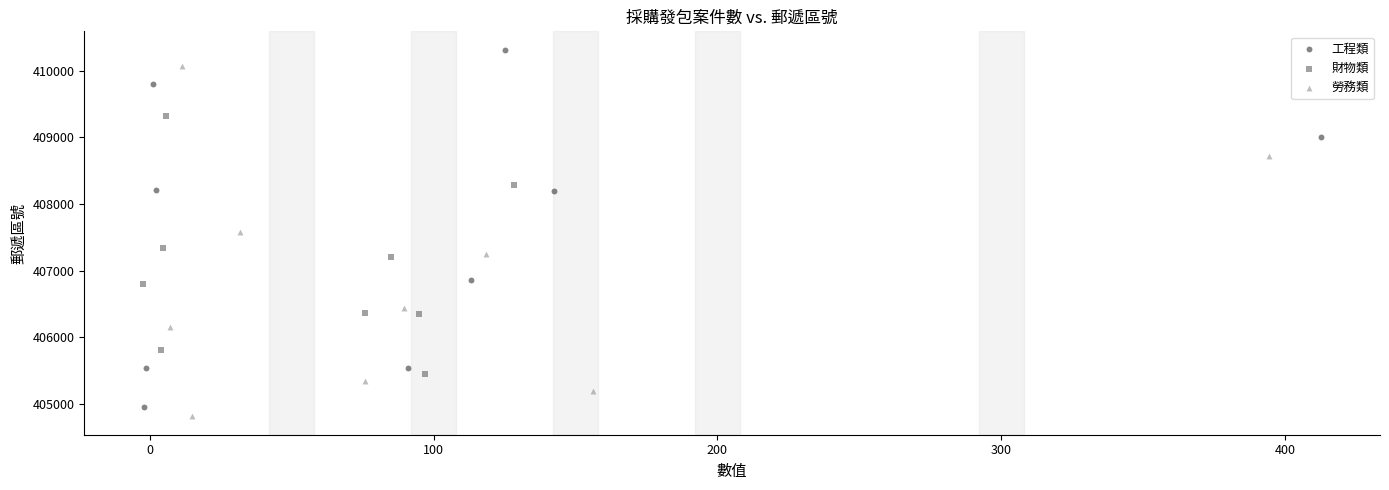

Which series has the largest Y range (max minus min)?

工程類